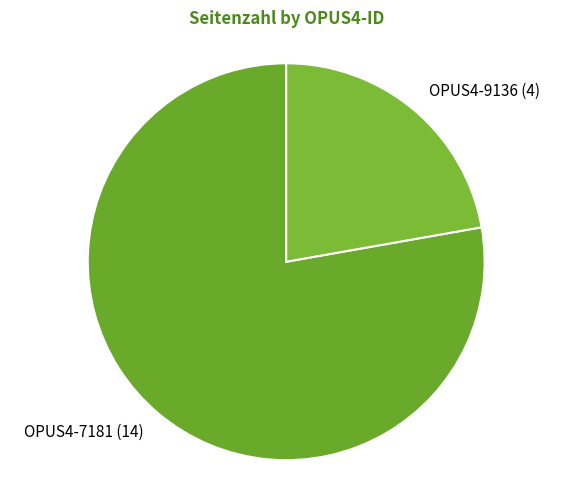

What is the majority slice?

OPUS4-7181